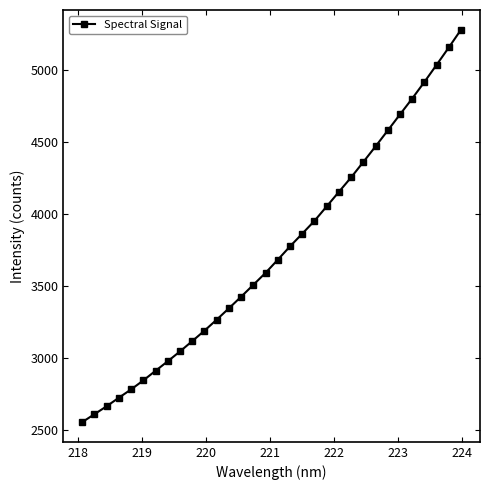

What is the difference between the second highest and second lowest values?

2546.9